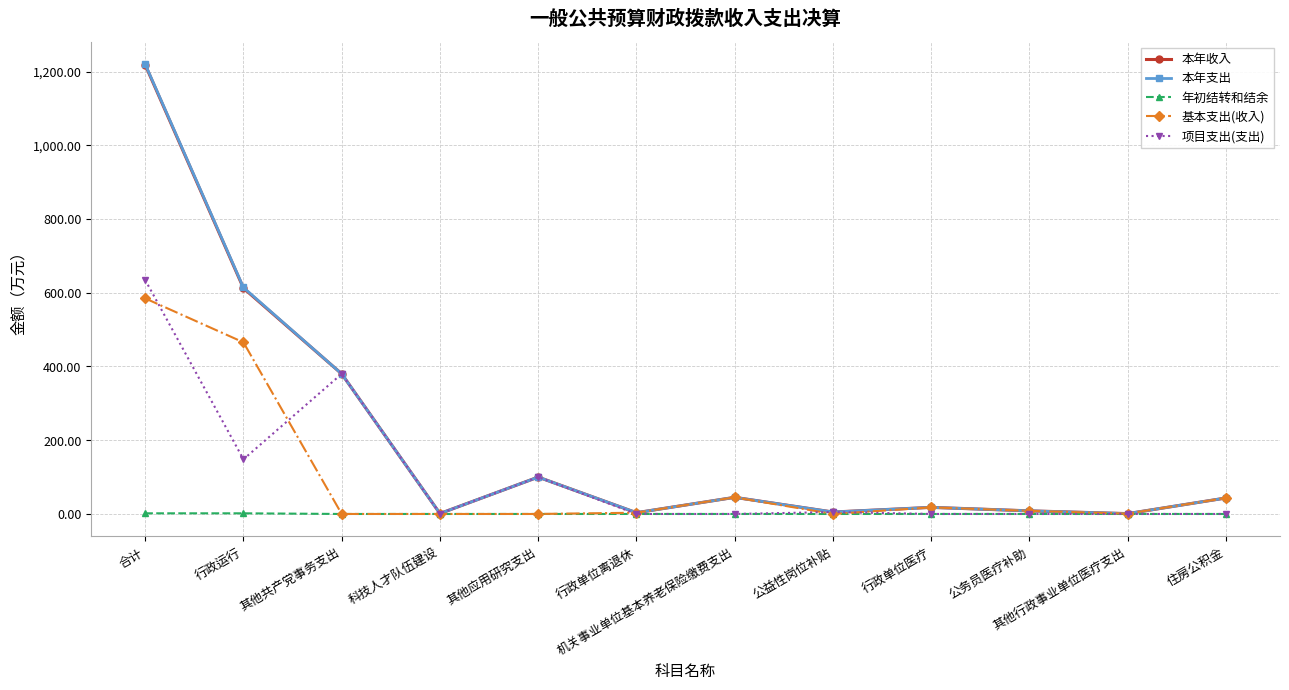

What is the label of the 11th point from the left?

其他行政事业单位医疗支出